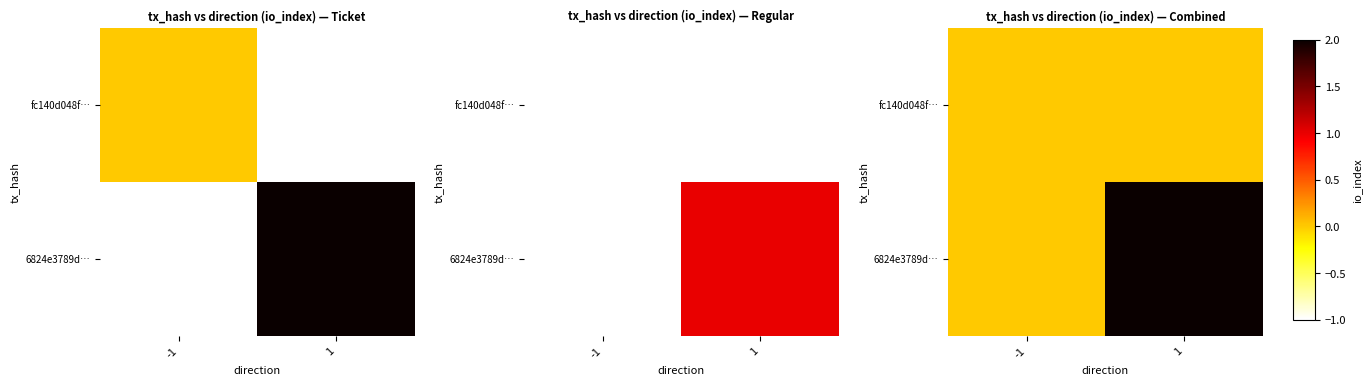

The 6824e3789d… series shows 0 at -1. True or false?

True